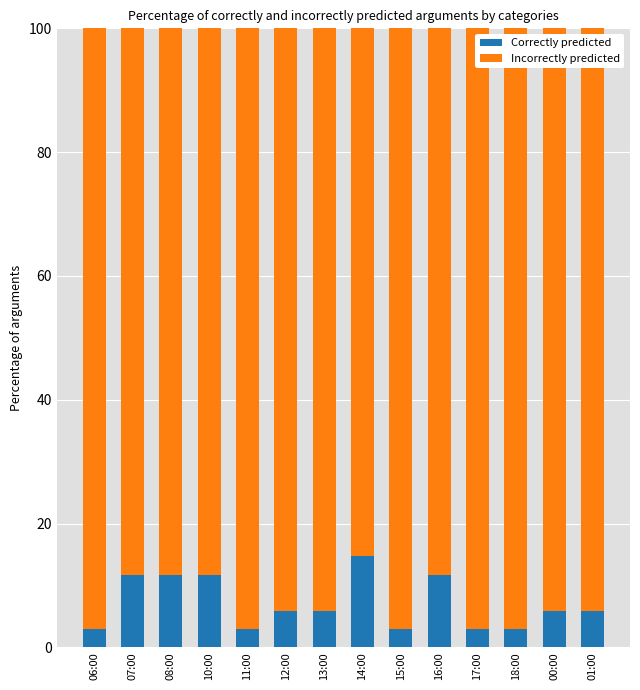

Are the bars horizontal?

No